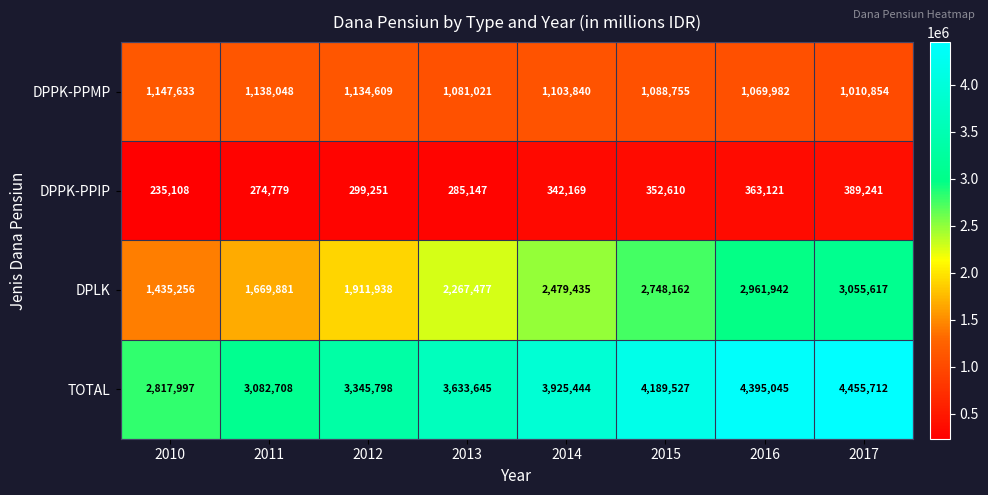

What is the highest value of the DPLK series?

3055617